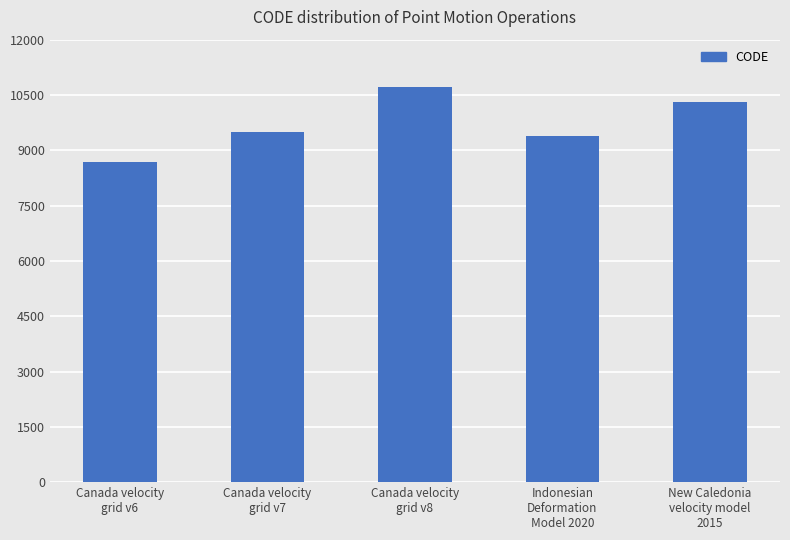

What is the sum of all values?

48564